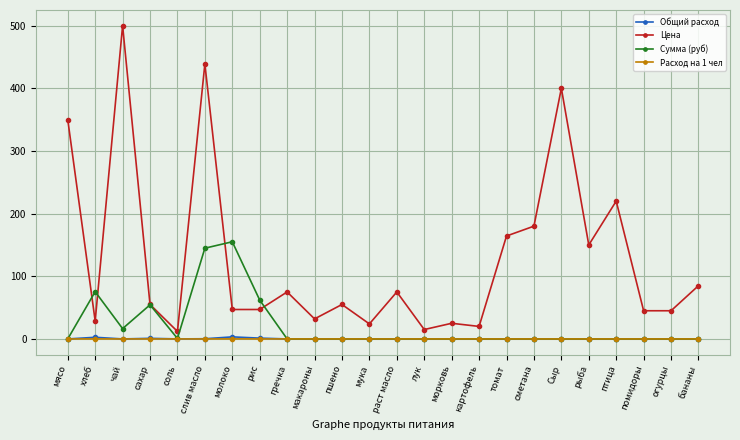

At which category does the chart reach its peak across all series?

чай